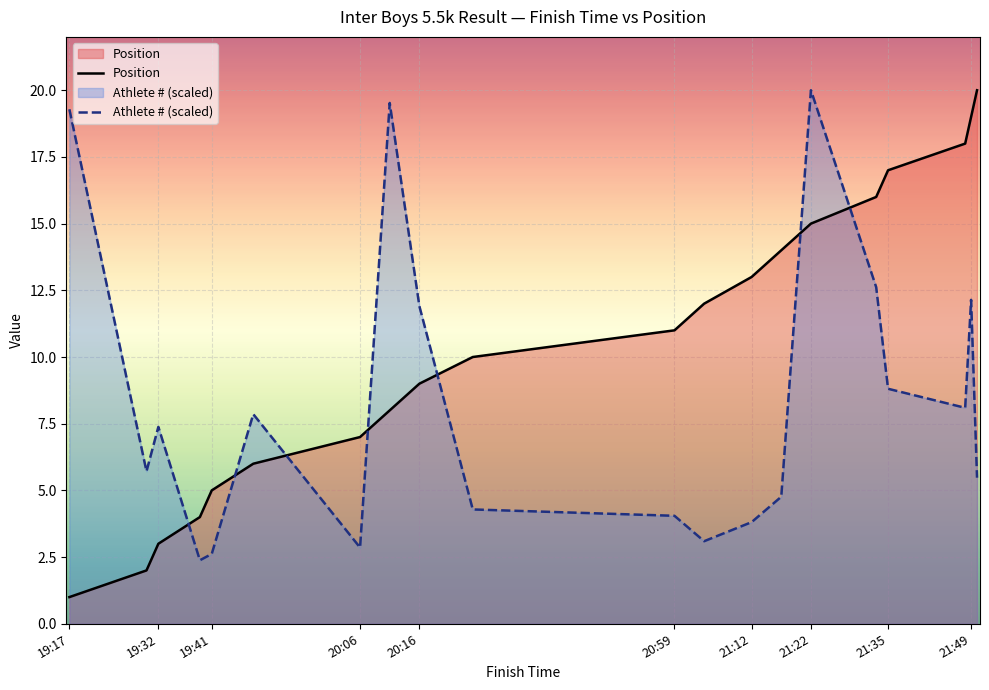

Which series has the largest total across all categories?

Position